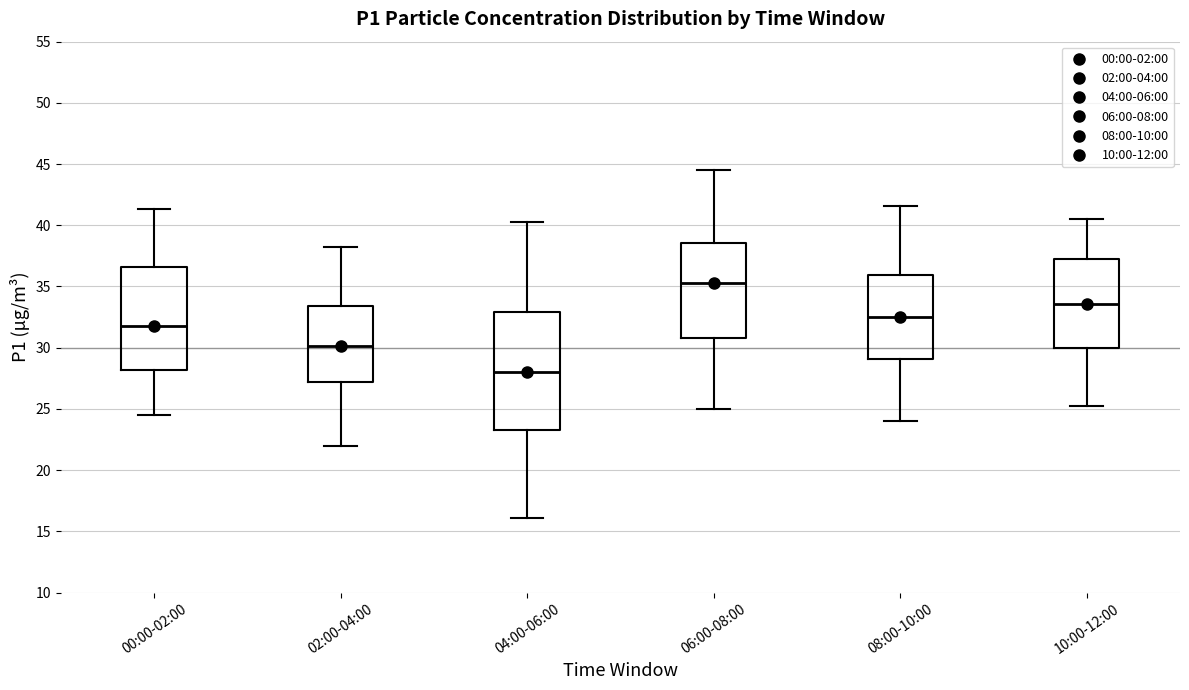

Comparing the boxes themselves (not the whiskers), which one is the tallest?

04:00-06:00